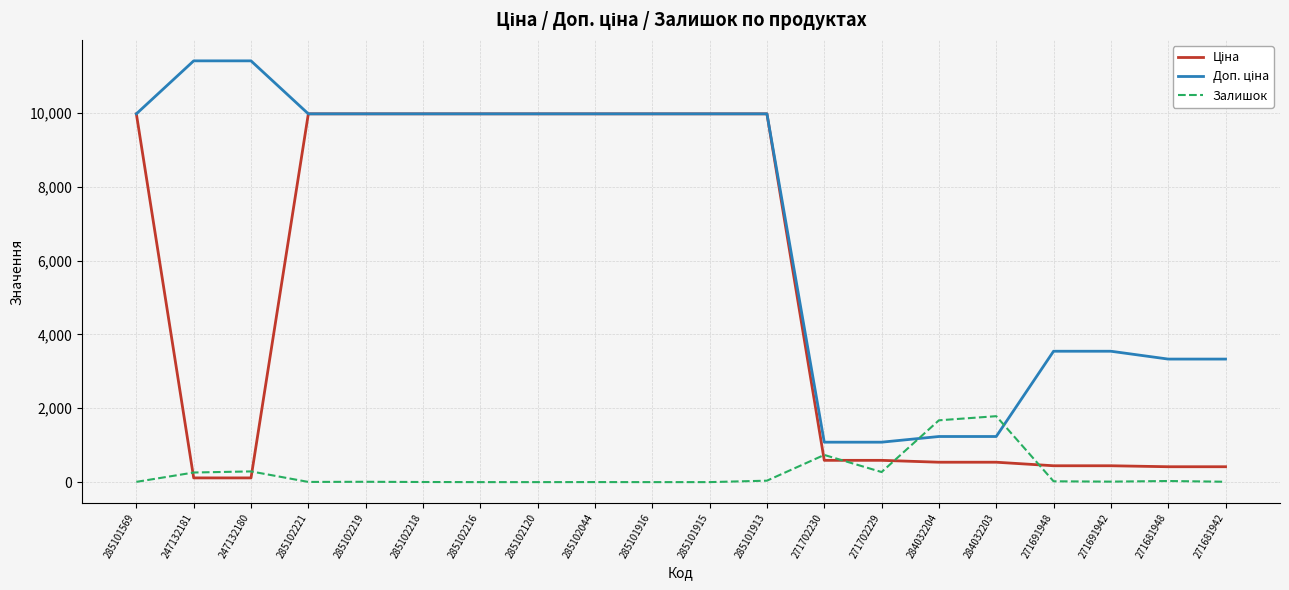

At which label is Залишок closest to 893?

271702230